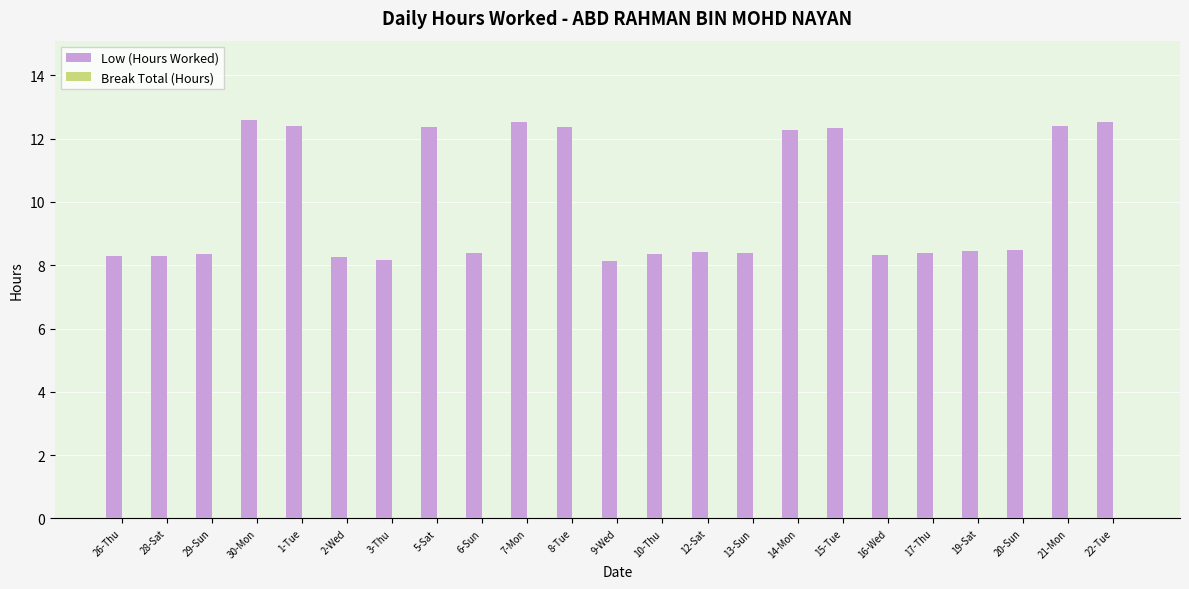

How many series are shown in this chart?

1